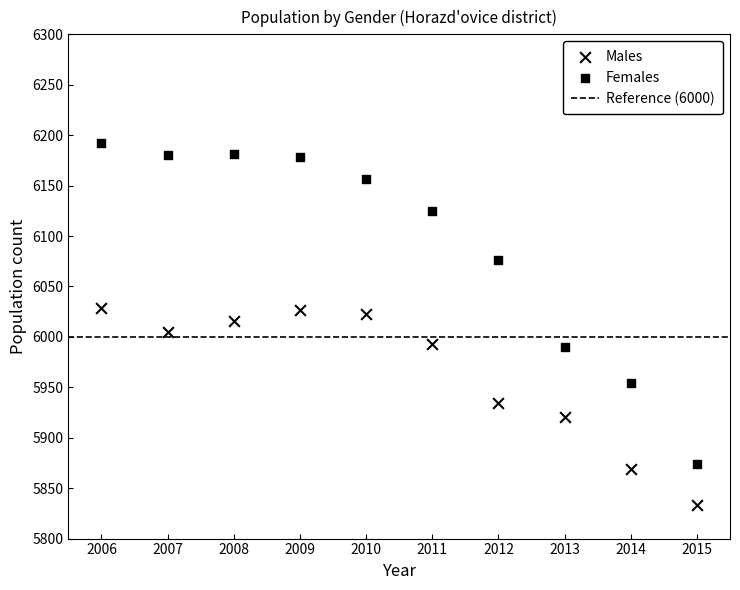

How many points are shown in the scatter plot?

20